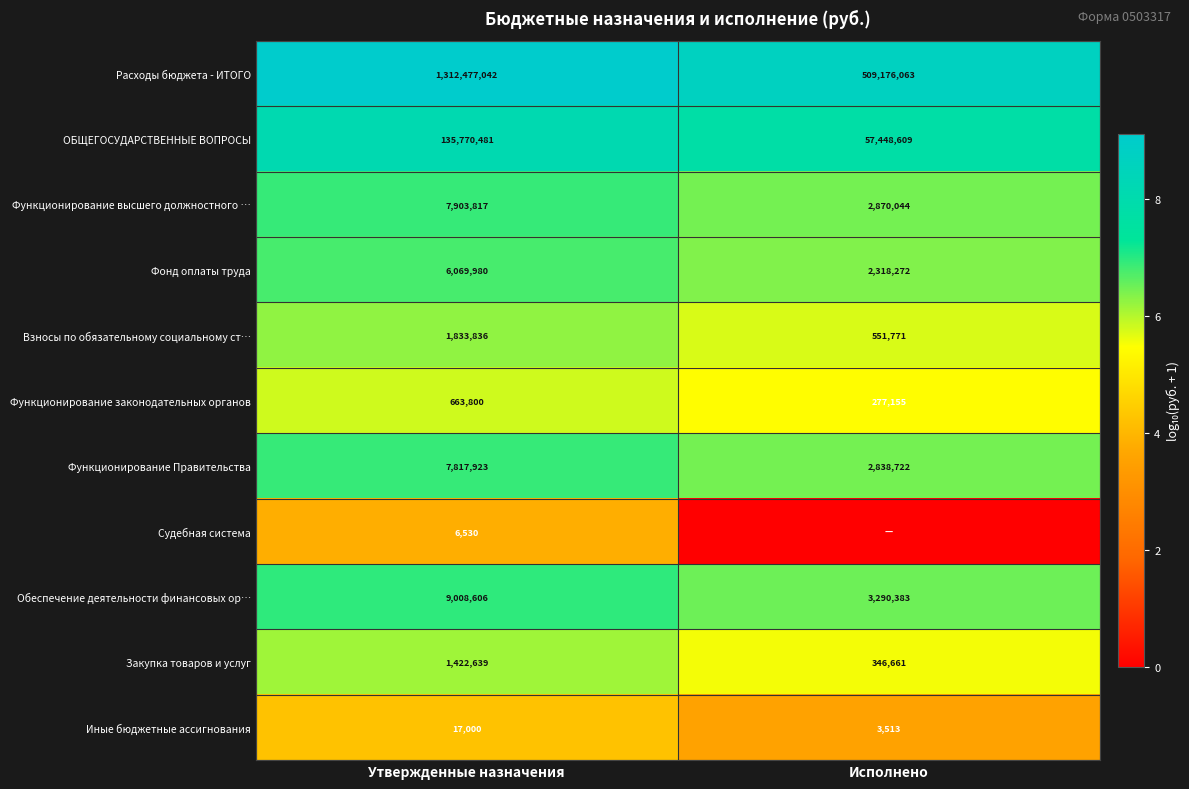

What is the difference between the maximum and minimum values in the Функционирование Правительства series?

4979201